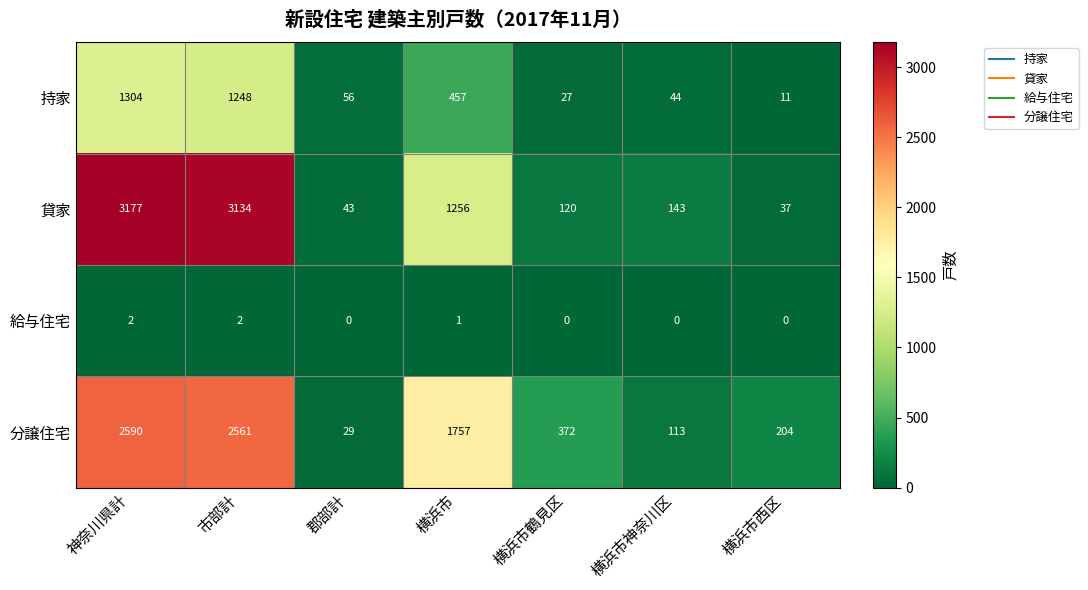

Reading left to right, transcribe all the data shown in this chart.

持家: 神奈川県計=1304	市部計=1248	郡部計=56	横浜市=457	横浜市鶴見区=27	横浜市神奈川区=44	横浜市西区=11
貸家: 神奈川県計=3177	市部計=3134	郡部計=43	横浜市=1256	横浜市鶴見区=120	横浜市神奈川区=143	横浜市西区=37
給与住宅: 神奈川県計=2	市部計=2	郡部計=0	横浜市=1	横浜市鶴見区=0	横浜市神奈川区=0	横浜市西区=0
分譲住宅: 神奈川県計=2590	市部計=2561	郡部計=29	横浜市=1757	横浜市鶴見区=372	横浜市神奈川区=113	横浜市西区=204